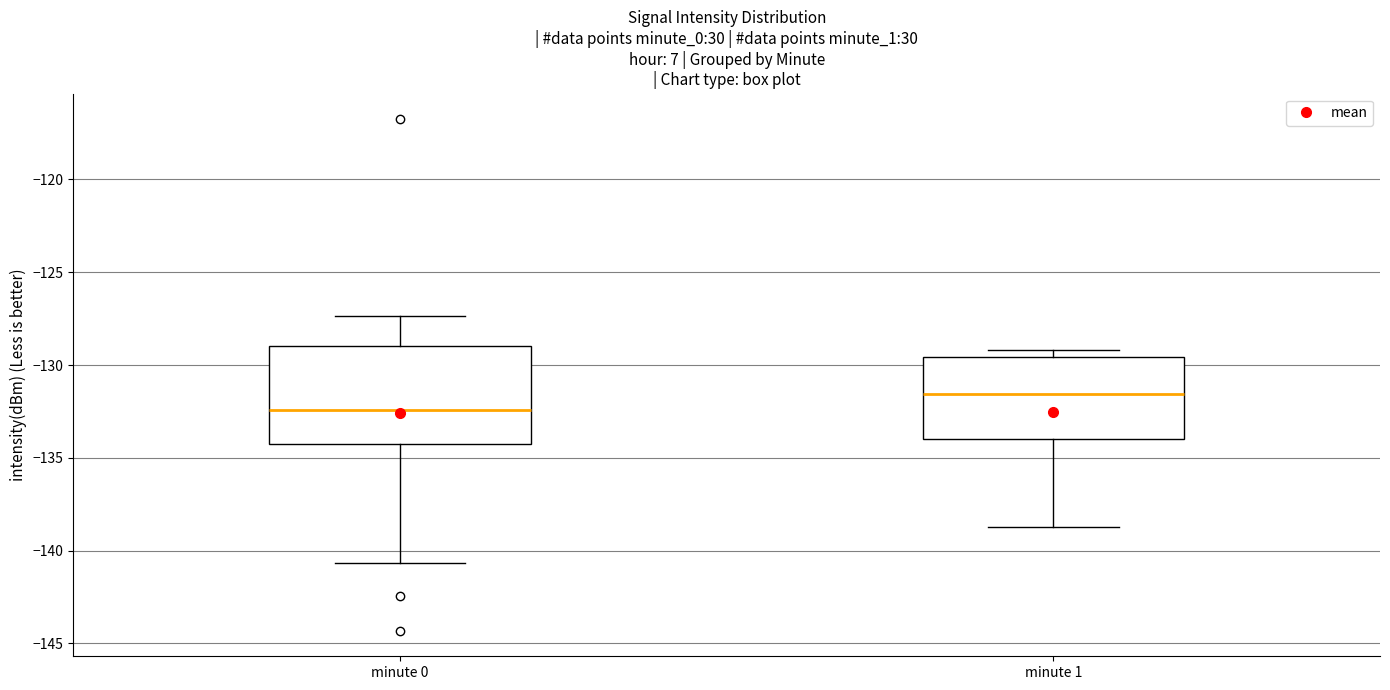

Which box has the lowest median line?

minute 0